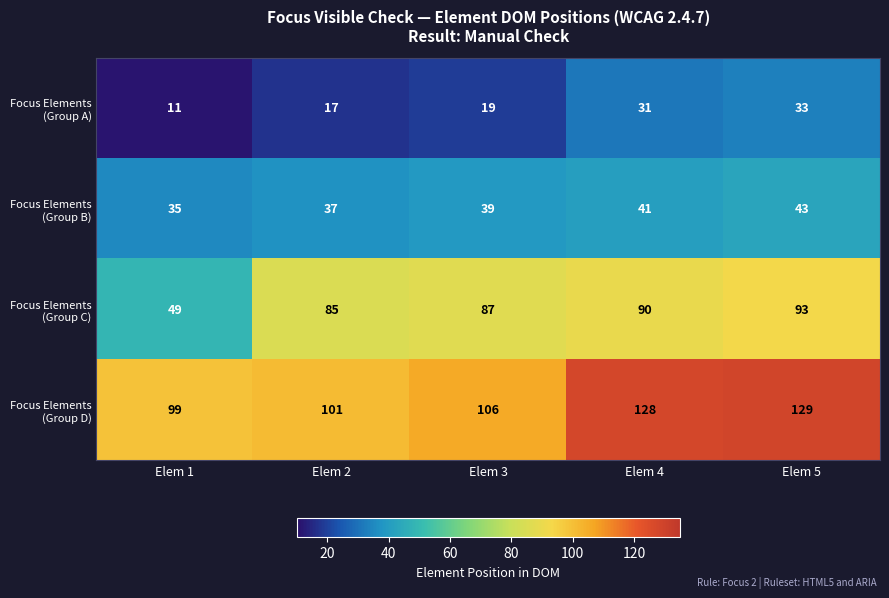

What is the spread (max minus min) of values at Elem 2?

84